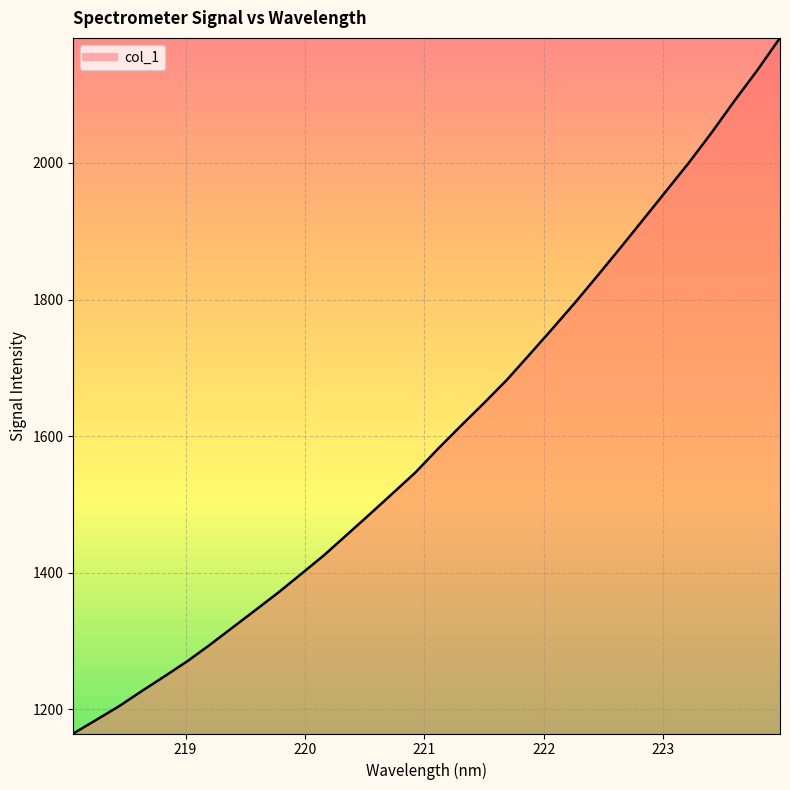

What is the difference between the maximum and minimum values?

1018.0